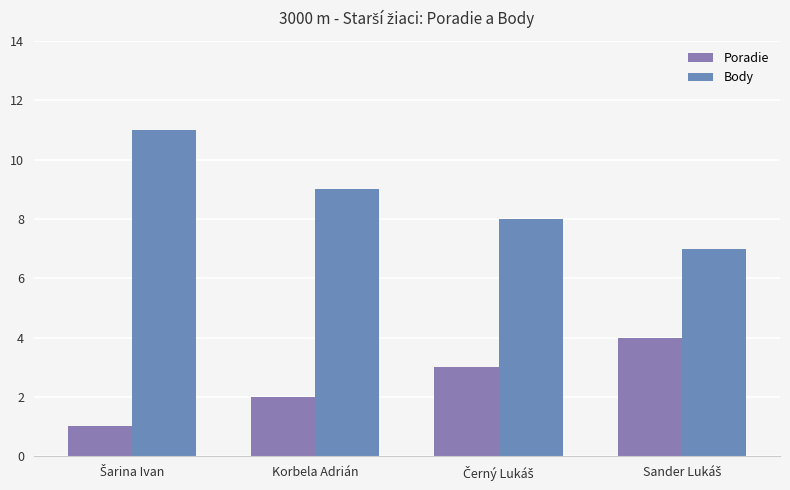

How many Body values are between 8 and 11?

3